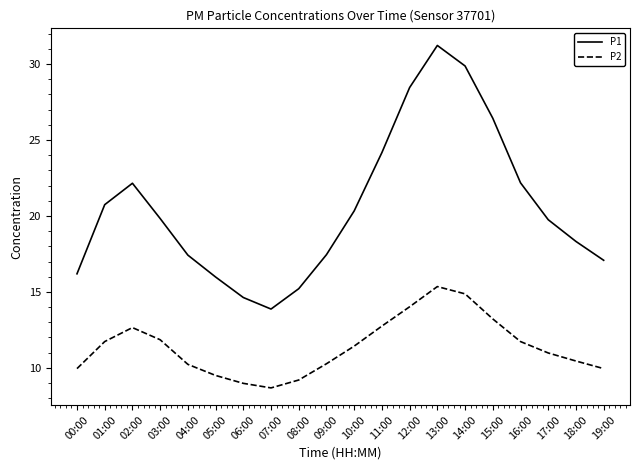

True or false: P2 and P1 cross at least once.

False